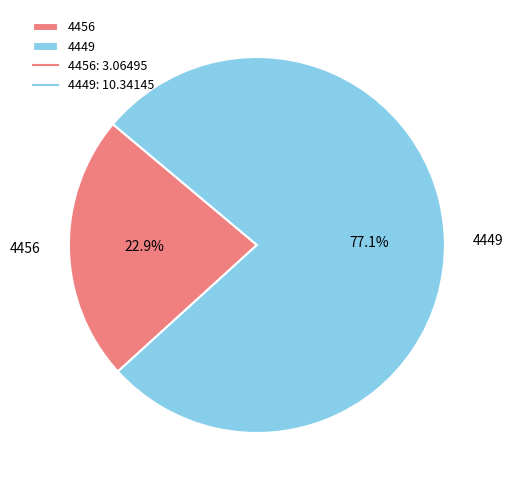

How many segments does this pie chart have?

2